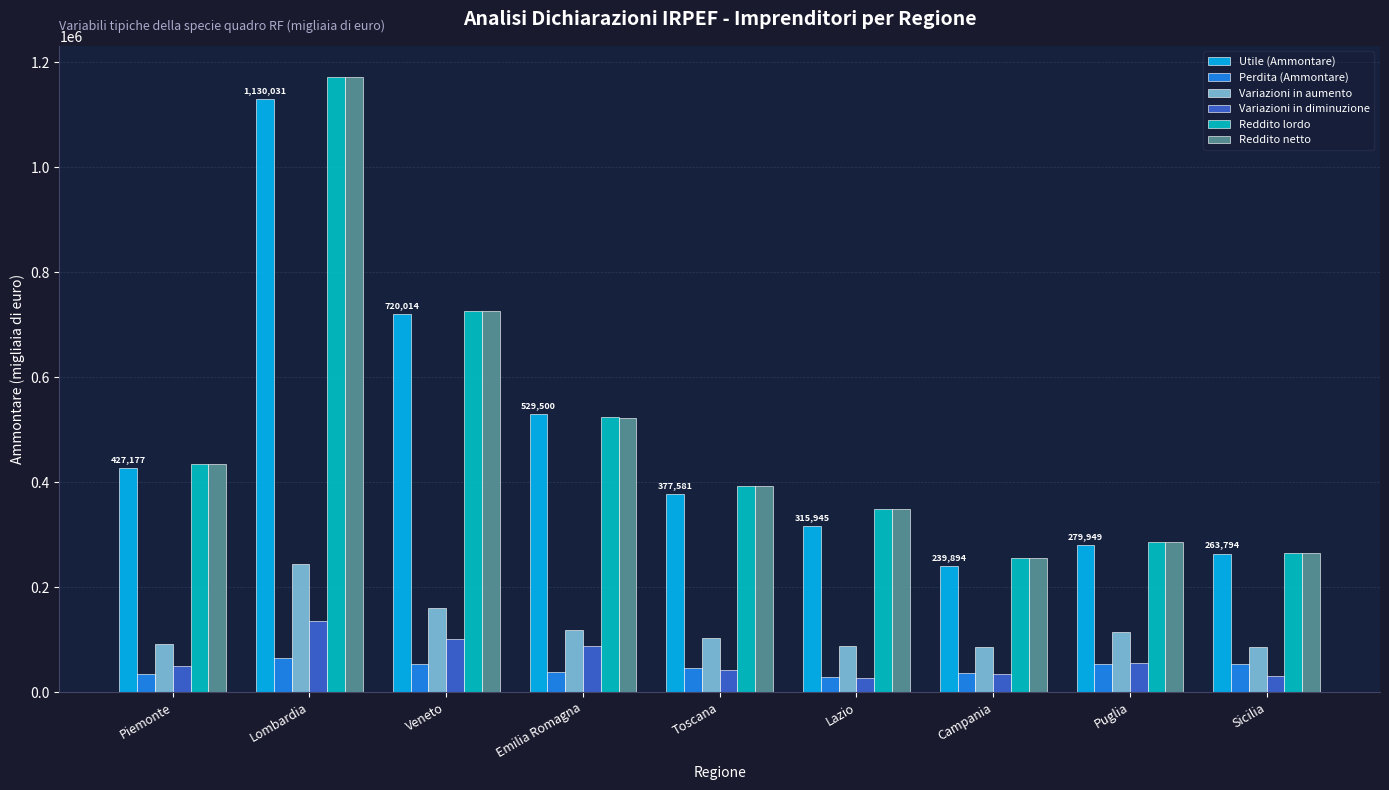

What are all the series names shown in the legend?

Utile (Ammontare), Perdita (Ammontare), Variazioni in aumento, Variazioni in diminuzione, Reddito lordo, Reddito netto